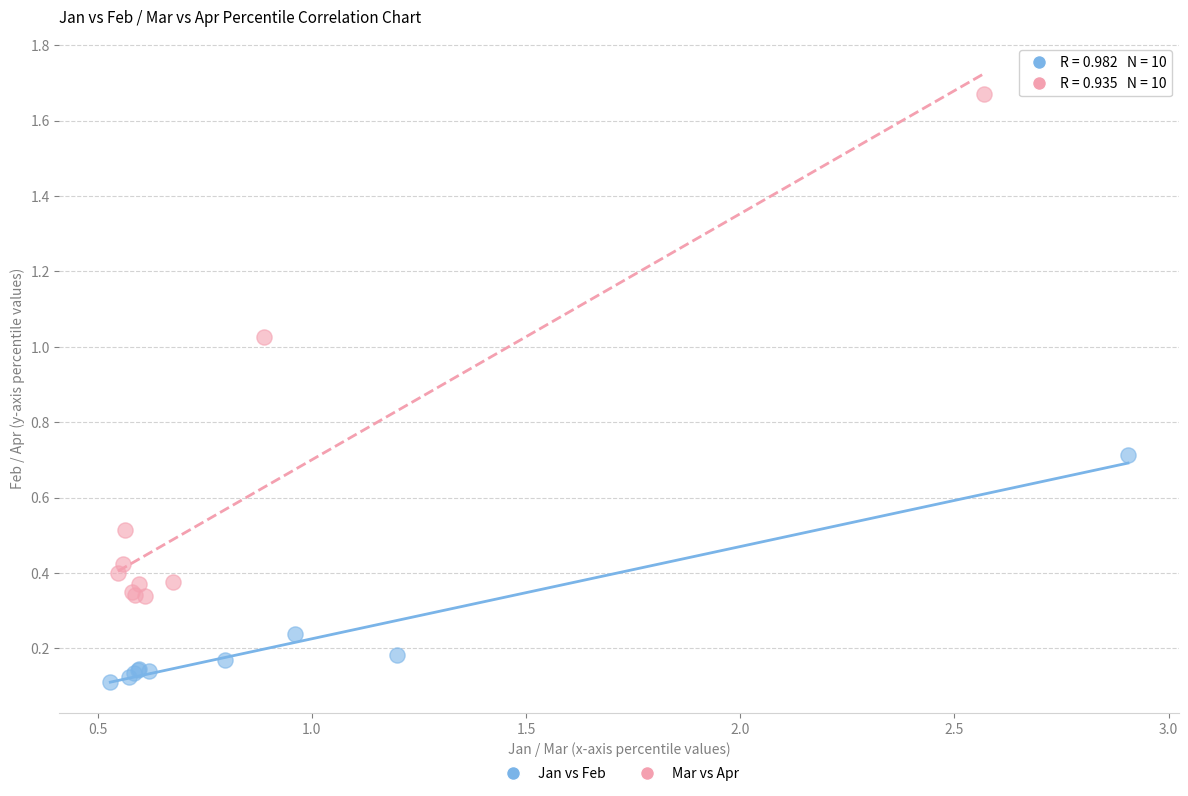

Which series contains the lowest Y value?

Jan vs Feb